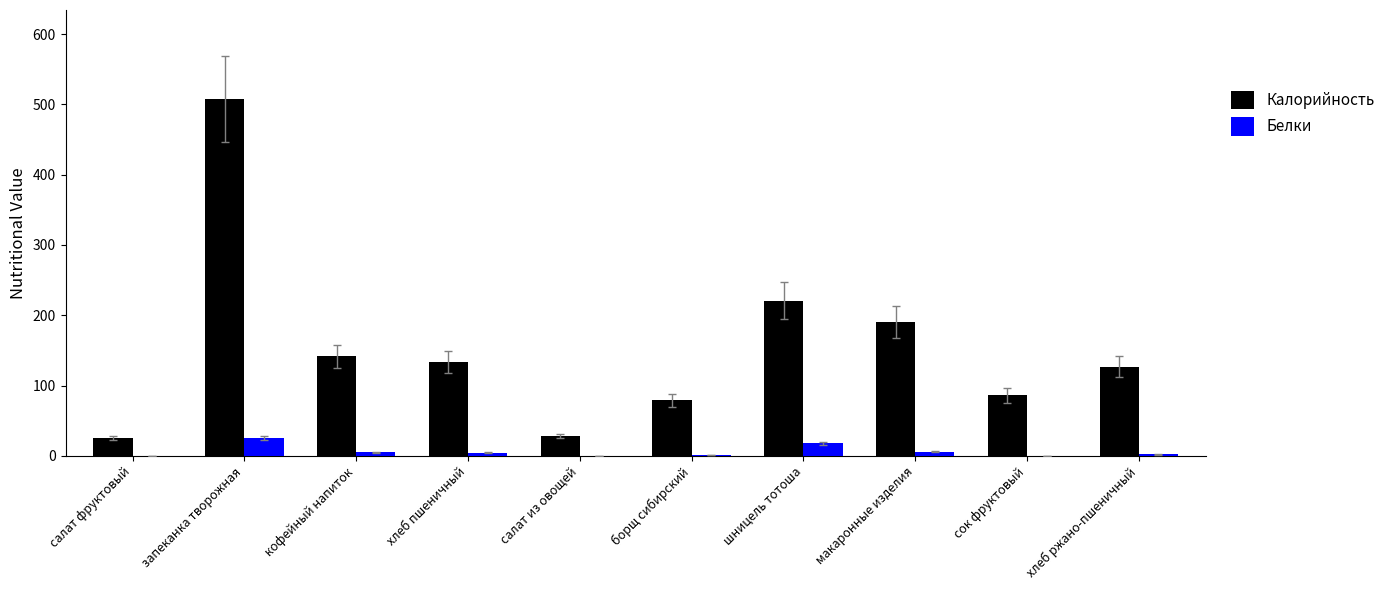

What is the sum of all Калорийность values?

1538.2